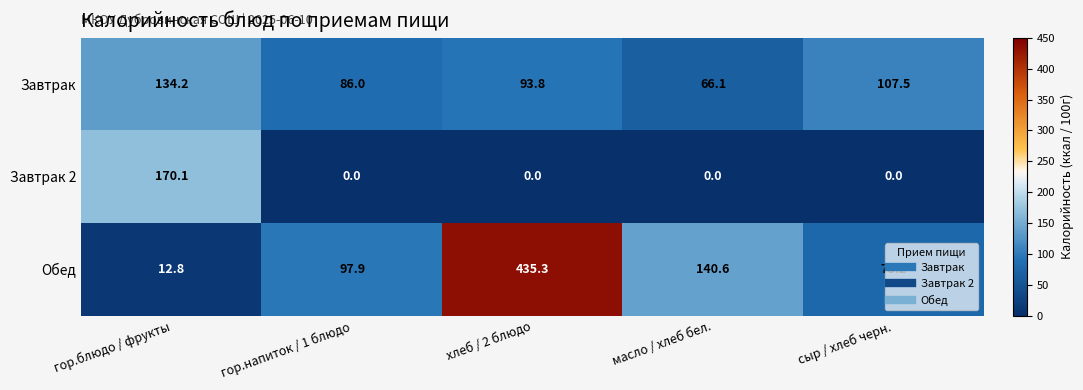

Where does the Завтрак series first go above 93?

гор.блюдо / фрукты